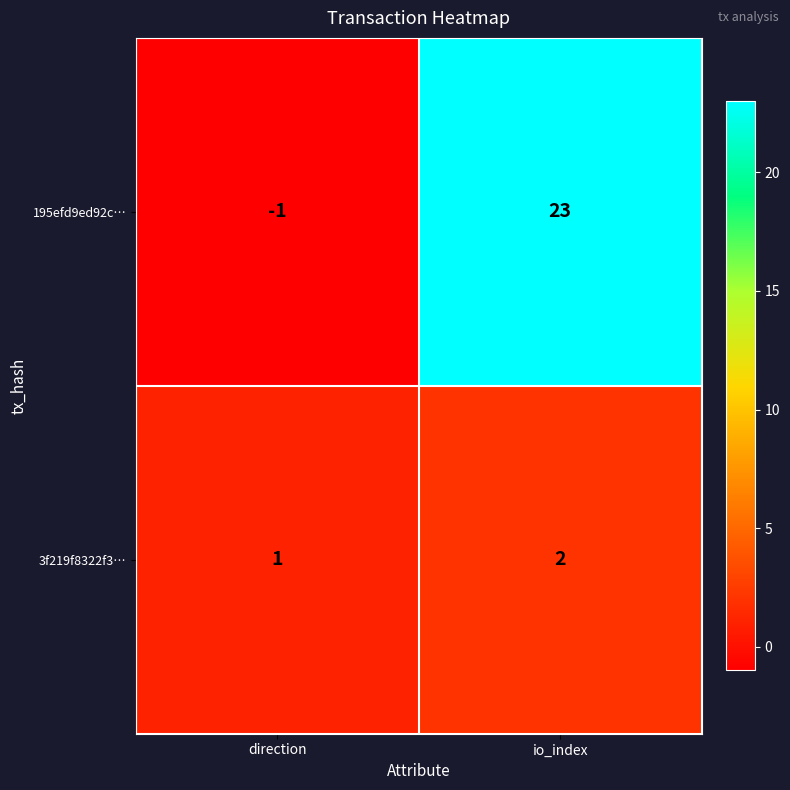

Rank the series at direction from highest to lowest value.

3f219f8322f3…, 195efd9ed92c…